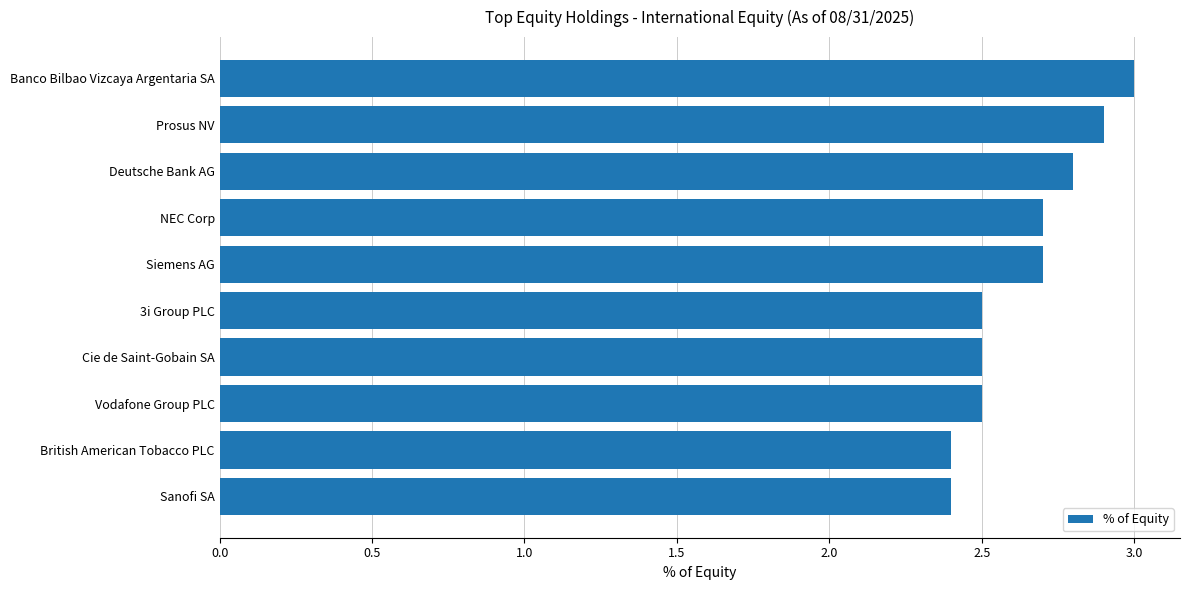

At which category does the chart reach its peak across all series?

Banco Bilbao Vizcaya Argentaria SA